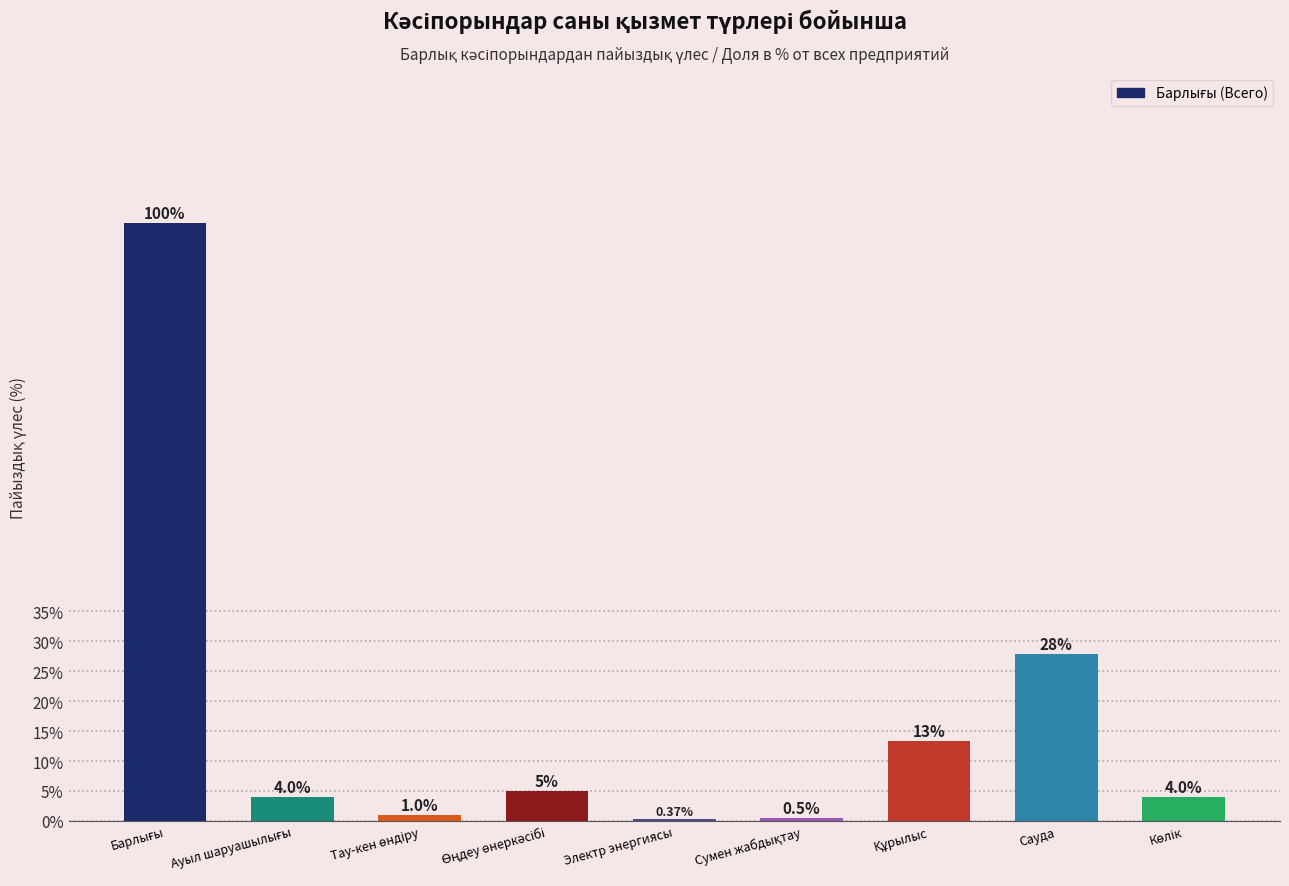

At which label is the value closest to 50?

Сауда